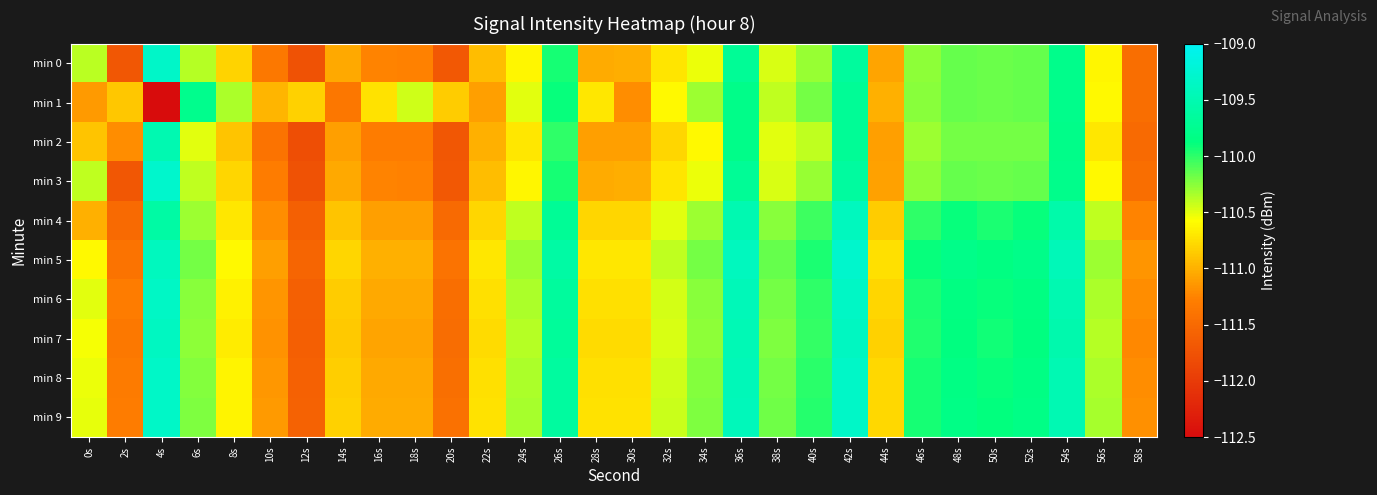

At 10s, list the series in order from largest to smallest.

min 1, min 5, min 9, min 8, min 6, min 7, min 4, min 3, min 0, min 2